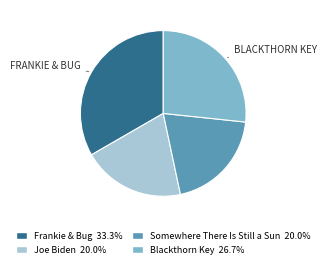

Combined, do Joe Biden and Frankie & Bug account for over 50%?

Yes